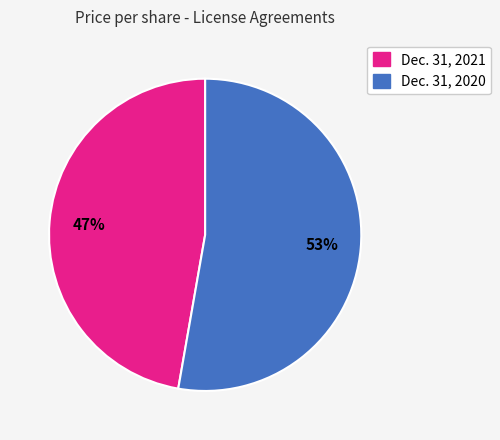

Is there a majority slice in this chart?

Yes